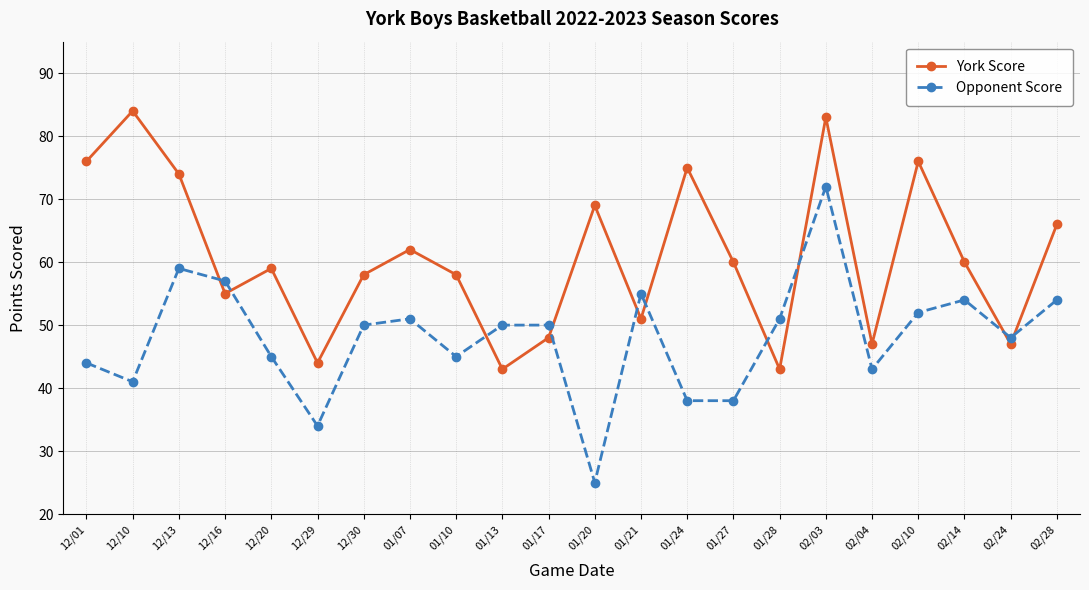

Is it true that Opponent Score equals 54 at 02/28?

True